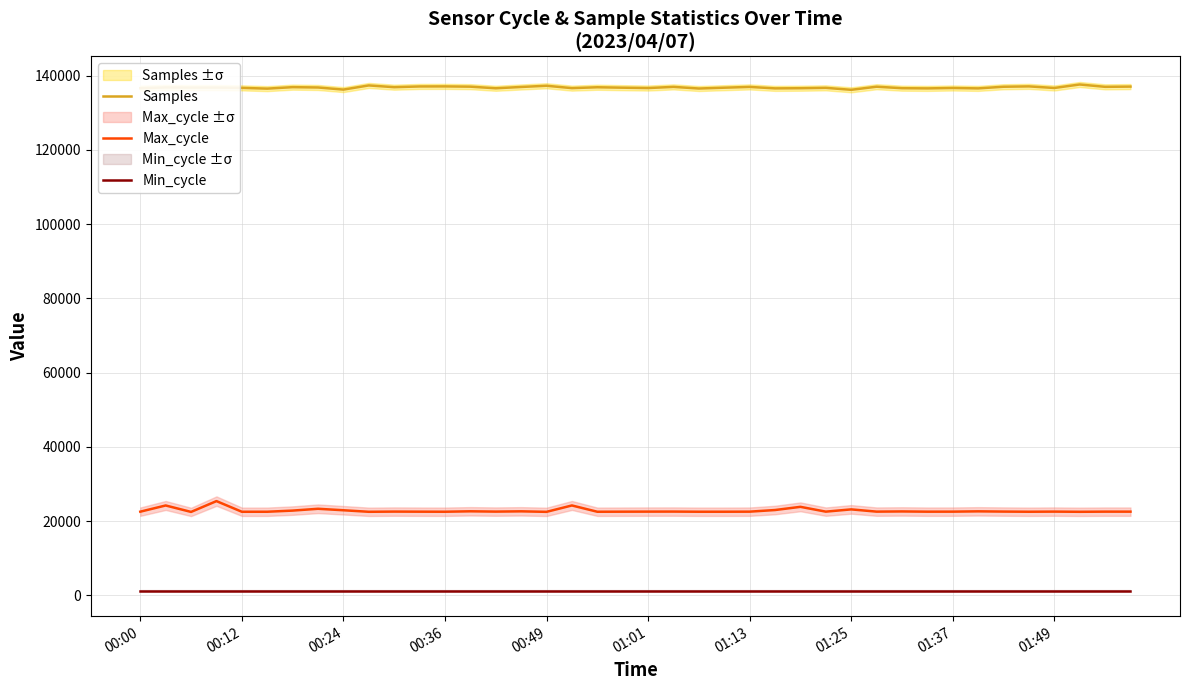

Rank the series by their maximum value, from highest to lowest.

Samples, Max_cycle, Min_cycle